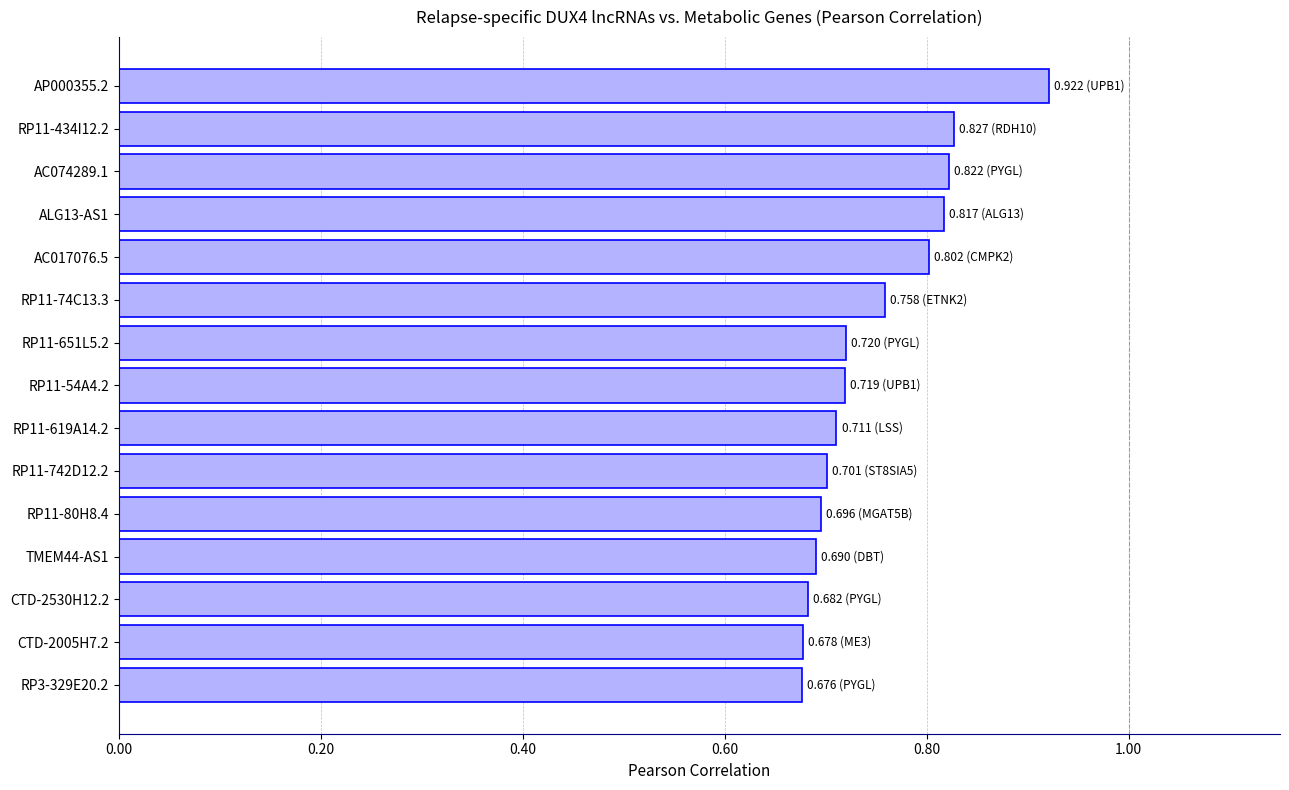

Between RP11-434I12.2 and RP11-742D12.2, which is larger?

RP11-434I12.2